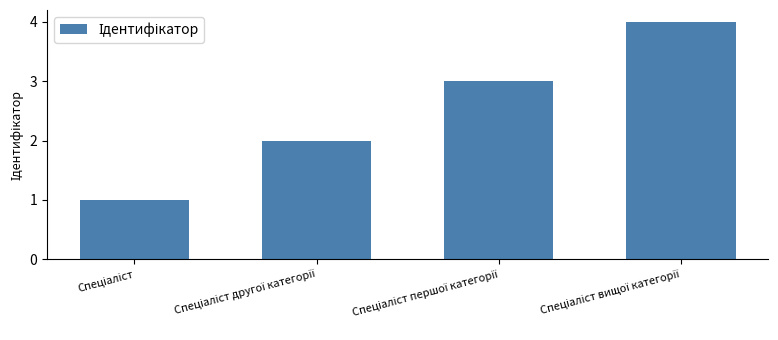

What is the maximum value shown in the chart?

4